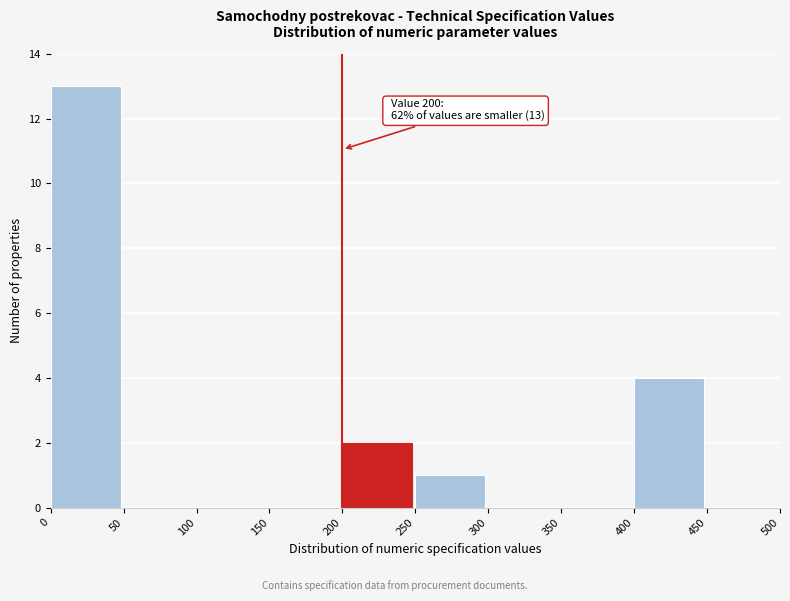

Over which range of the x-axis is the bar tallest?

0 to 50